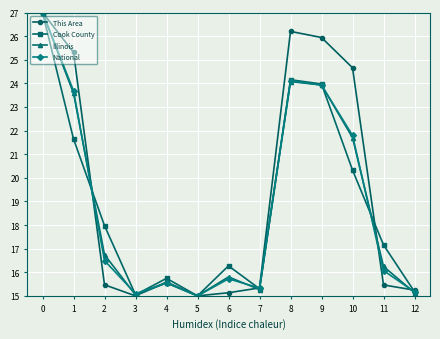

True or false: This Area has more than 2 interior local peaks.

False